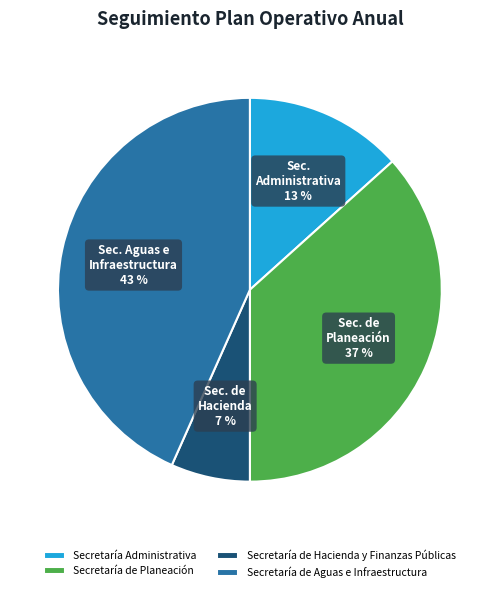

Which slice is the largest?

Secretaría de Aguas e Infraestructura